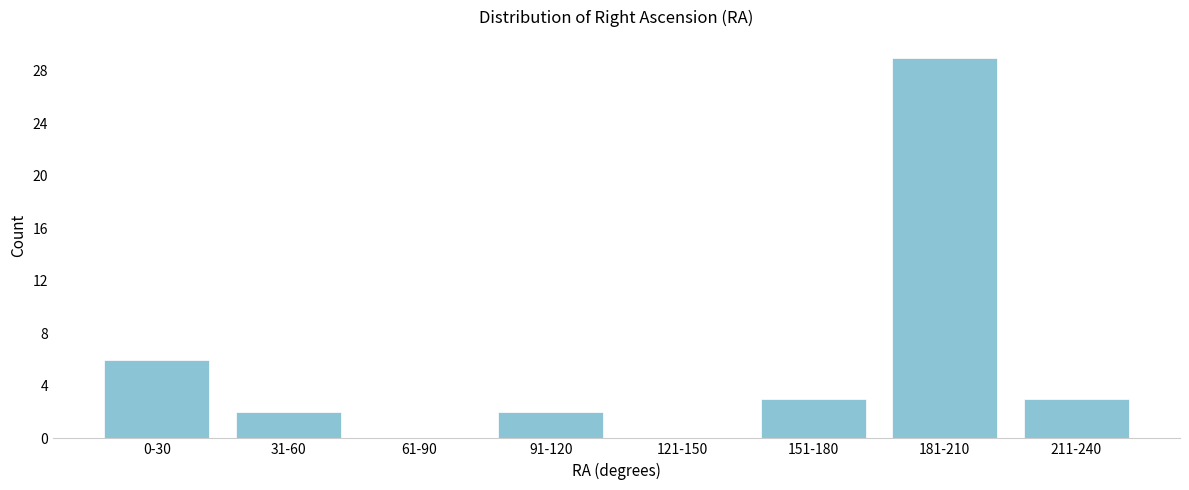

Reading right to left, what are all the values shown in this chart?

211-240=3	181-210=29	151-180=3	121-150=0	91-120=2	61-90=0	31-60=2	0-30=6